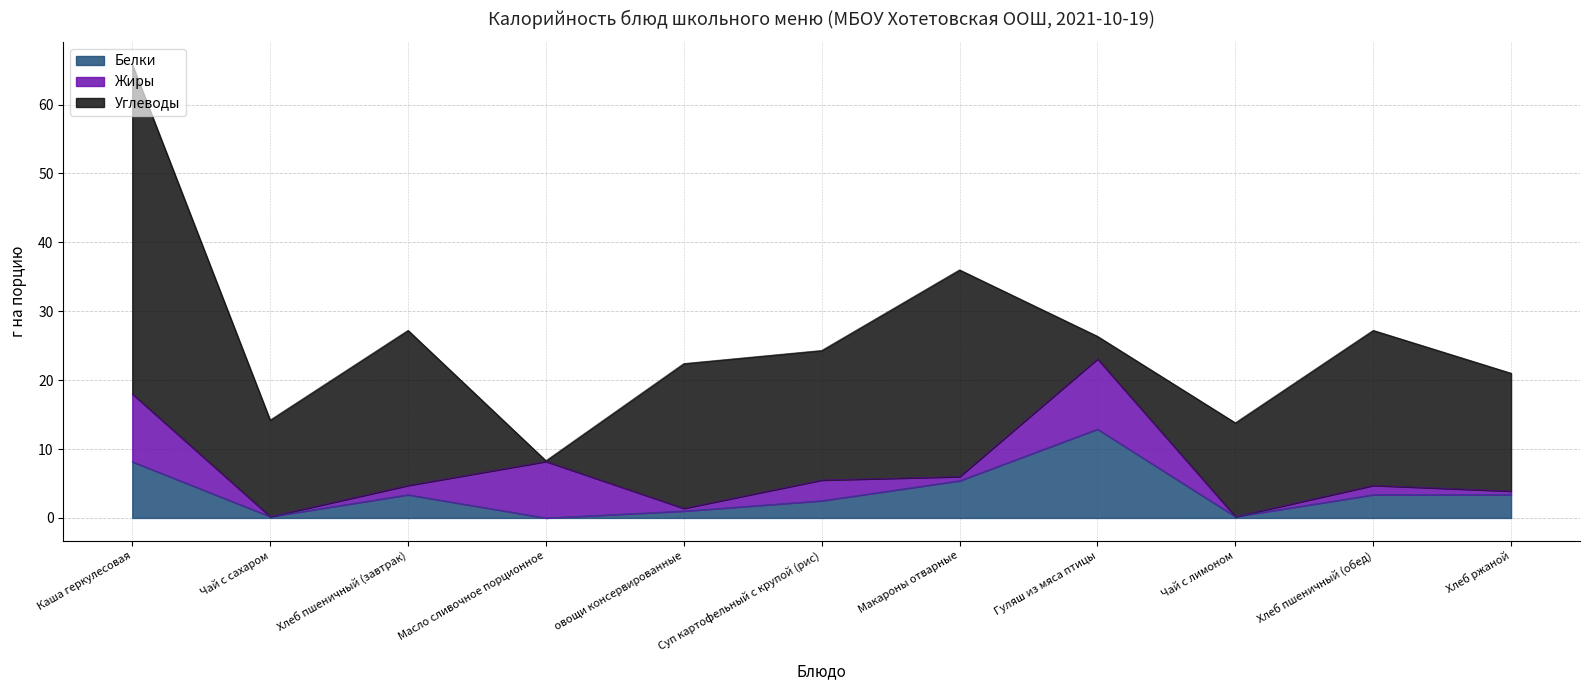

What are all the series names shown in the legend?

Белки, Жиры, Углеводы